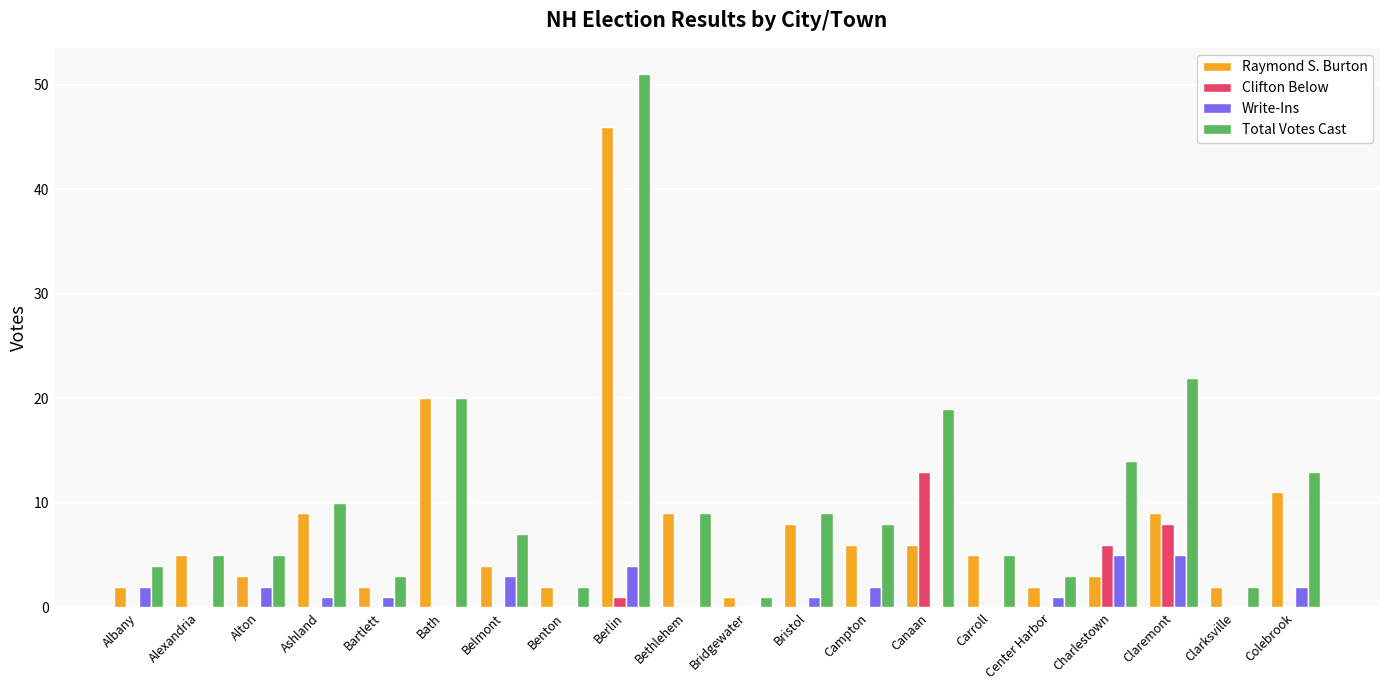

Does the chart contain stacked bars?

No